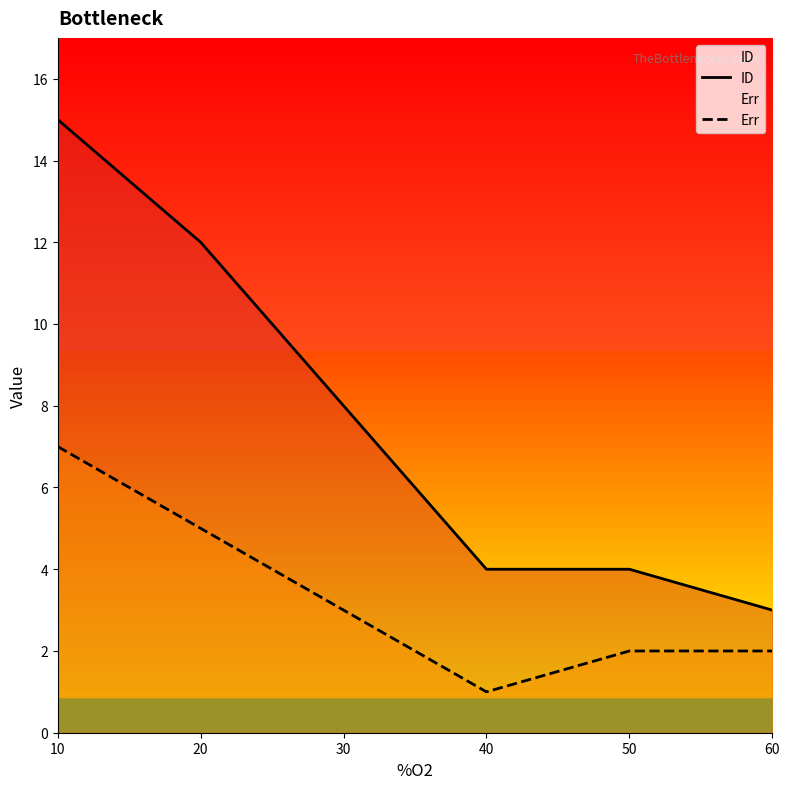

Where is ID nearest to the value 9?

30